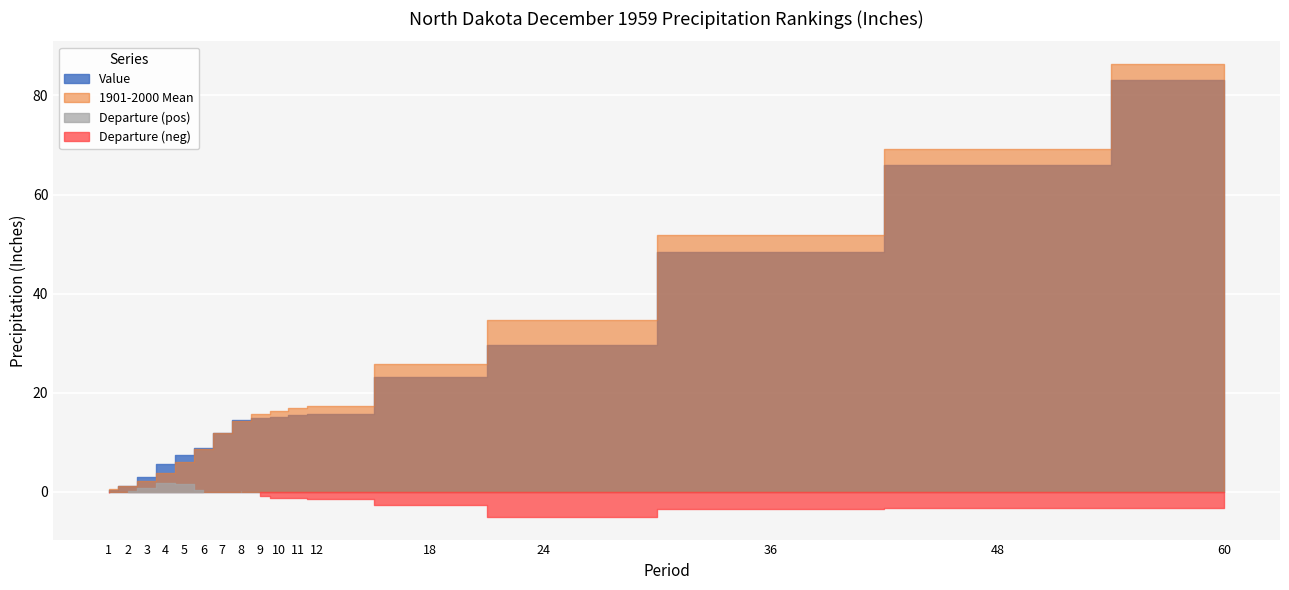

Reading left to right, extract all data points from this chart.

Value: 0.3	1.1	2.9	5.5	7.5	8.9	11.9	14.4	14.8	15.0	15.5	15.8	23.1	29.6	48.5	65.9	83.1
1901-2000 Mean: 0.5	1.1	2.2	3.8	5.9	8.5	11.9	14.3	15.7	16.4	16.9	17.3	25.9	34.6	51.9	69.1	86.4
Departure: -0.2	0.0	0.7	1.7	1.6	0.4	-0.0	0.1	-0.8	-1.4	-1.3	-1.6	-2.8	-5.1	-3.5	-3.3	-3.3